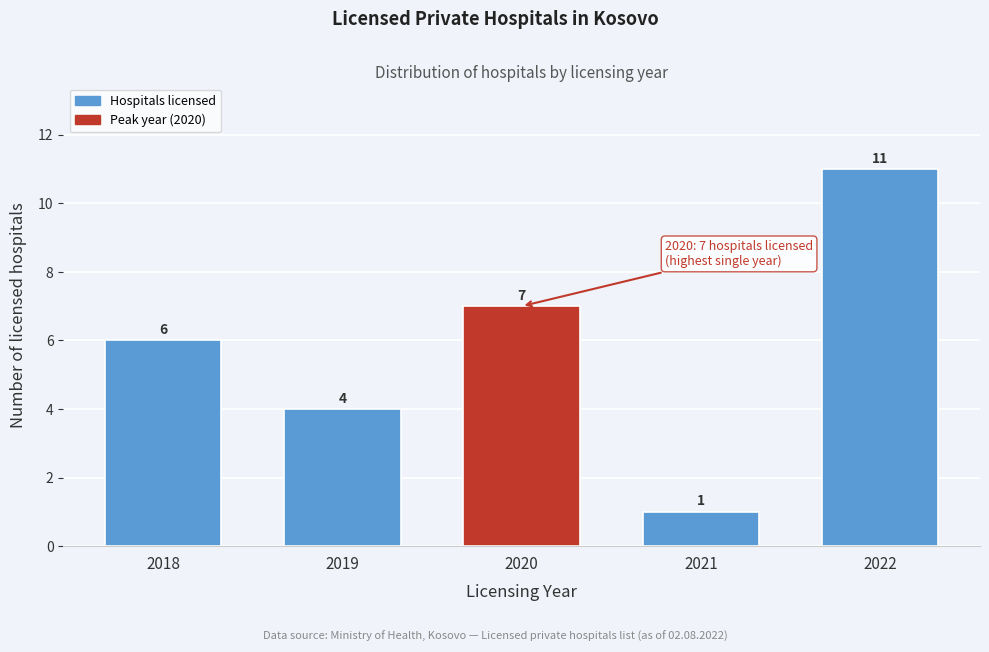

Reading left to right, what are all the values shown in this chart?

2018=6	2019=4	2020=7	2021=1	2022=11